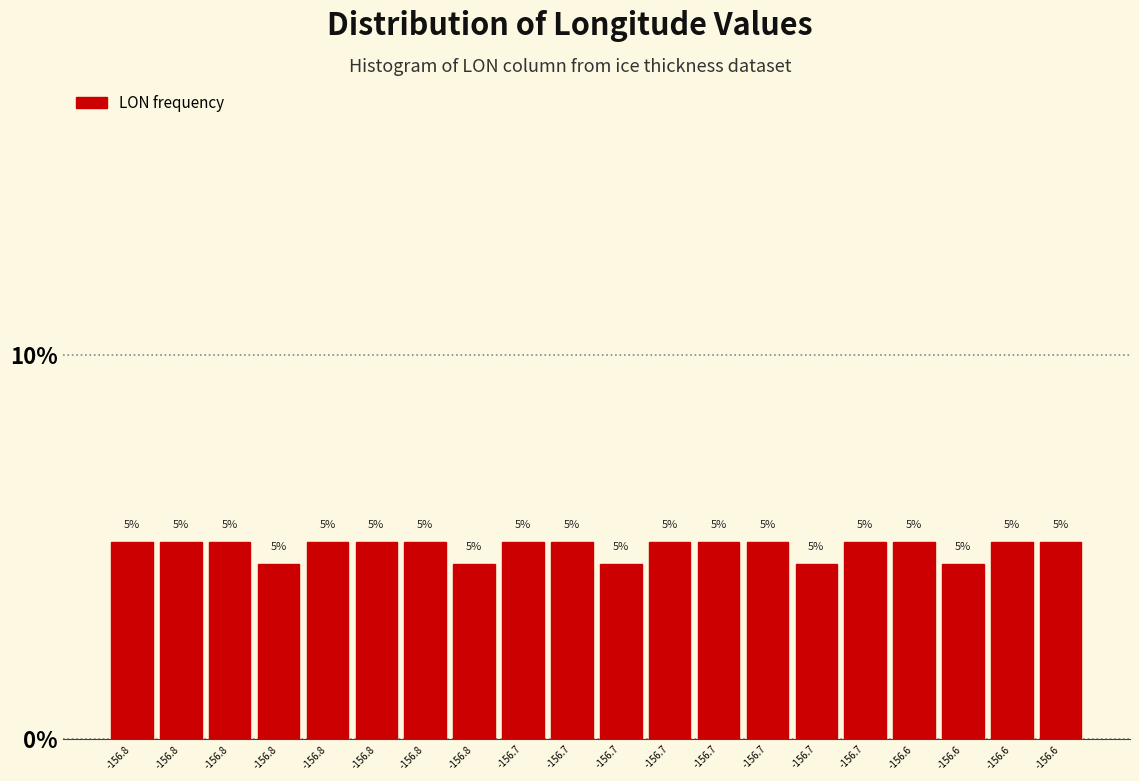

Does the chart contain any negative values?

No